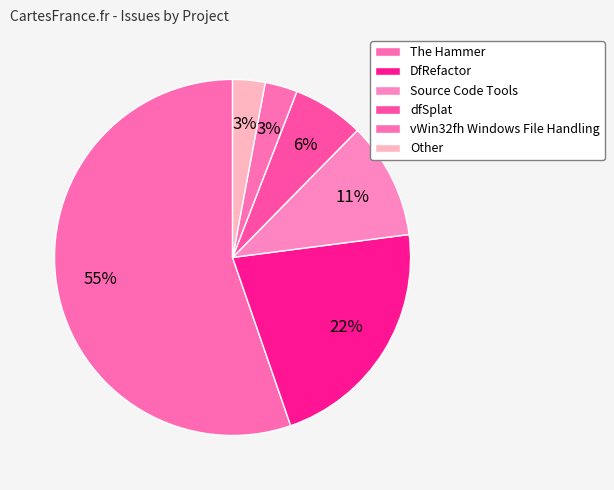

What is the largest slice in the pie chart?

The Hammer